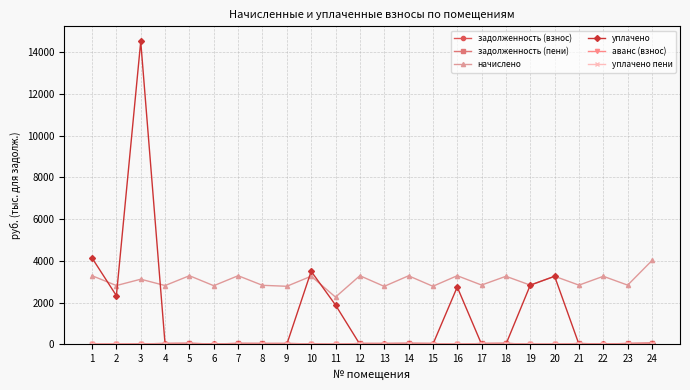

Which series has the largest range (max minus min)?

уплачено